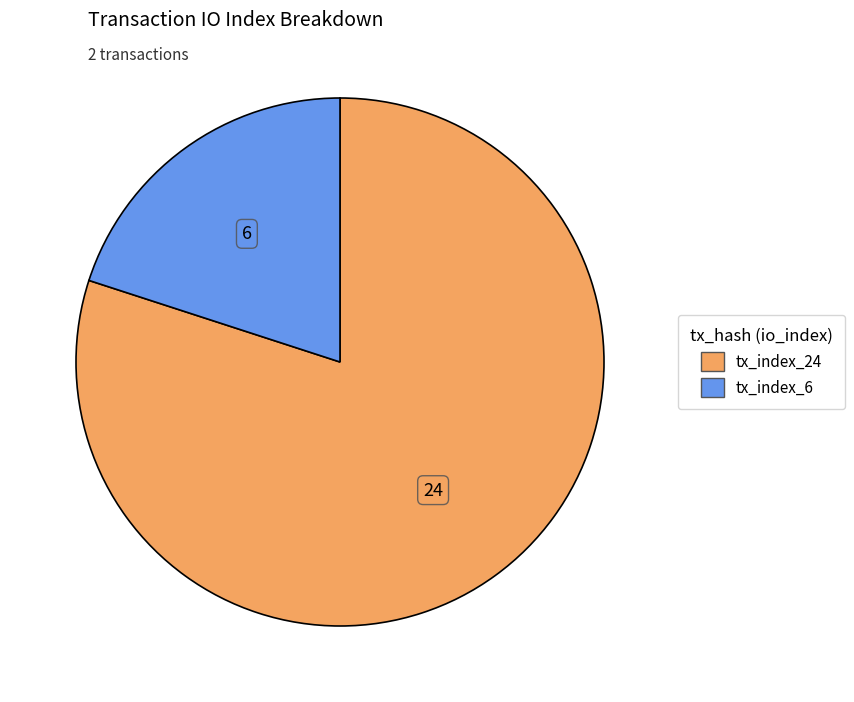

Is the sum of tx_index_24 and tx_index_6 greater than half?

Yes